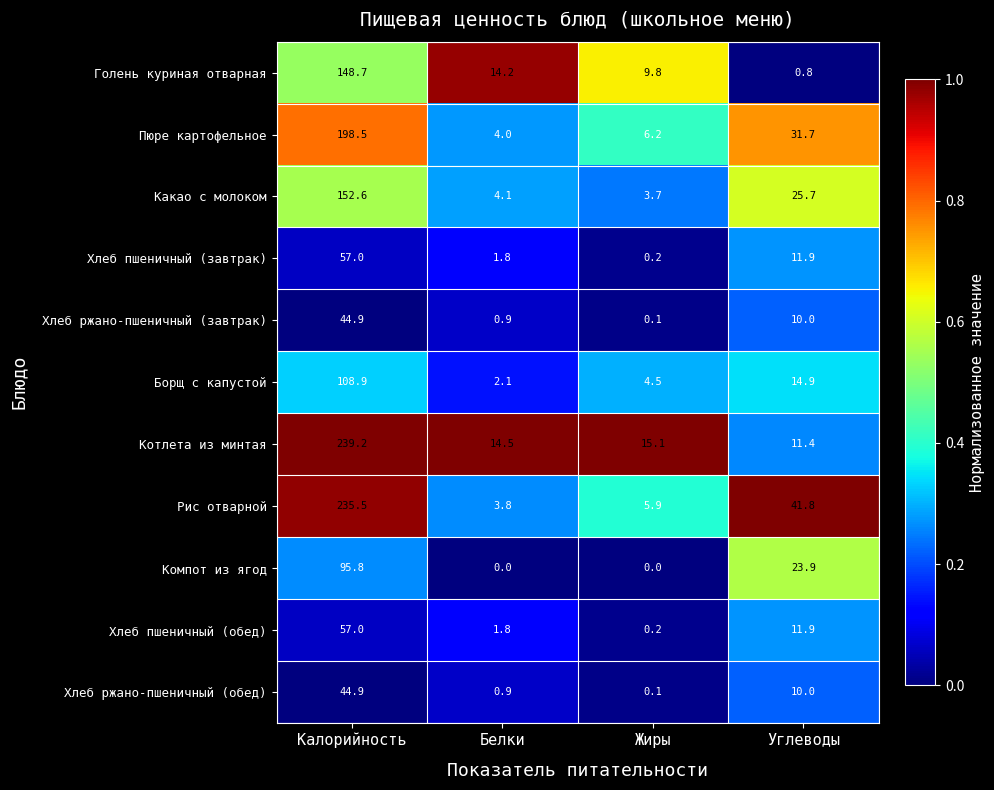

At which category does the chart reach its peak across all series?

Калорийность